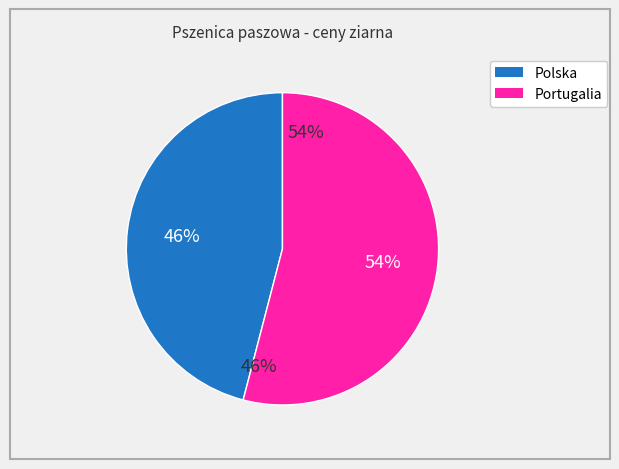

Count the number of slices in the pie.

2